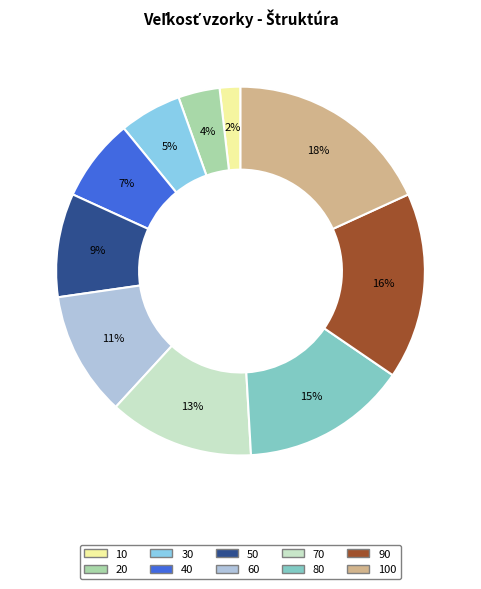

Which slice is the largest?

100